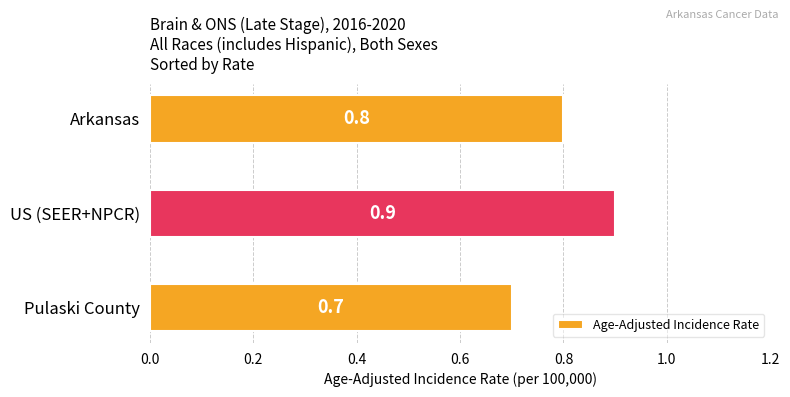

Which label corresponds to the largest value in the chart?

US (SEER+NPCR)